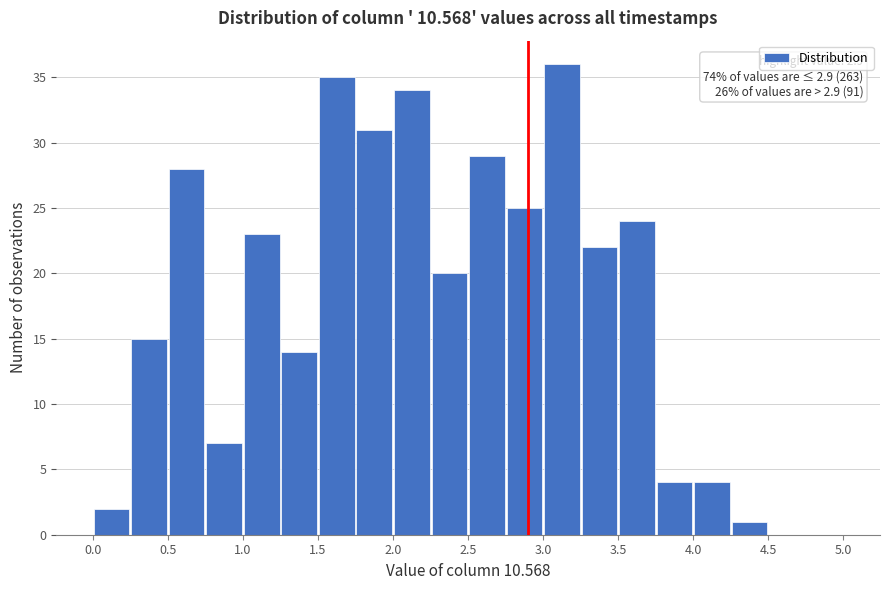

Over which range of the x-axis is the bar tallest?

3.00 to 3.25